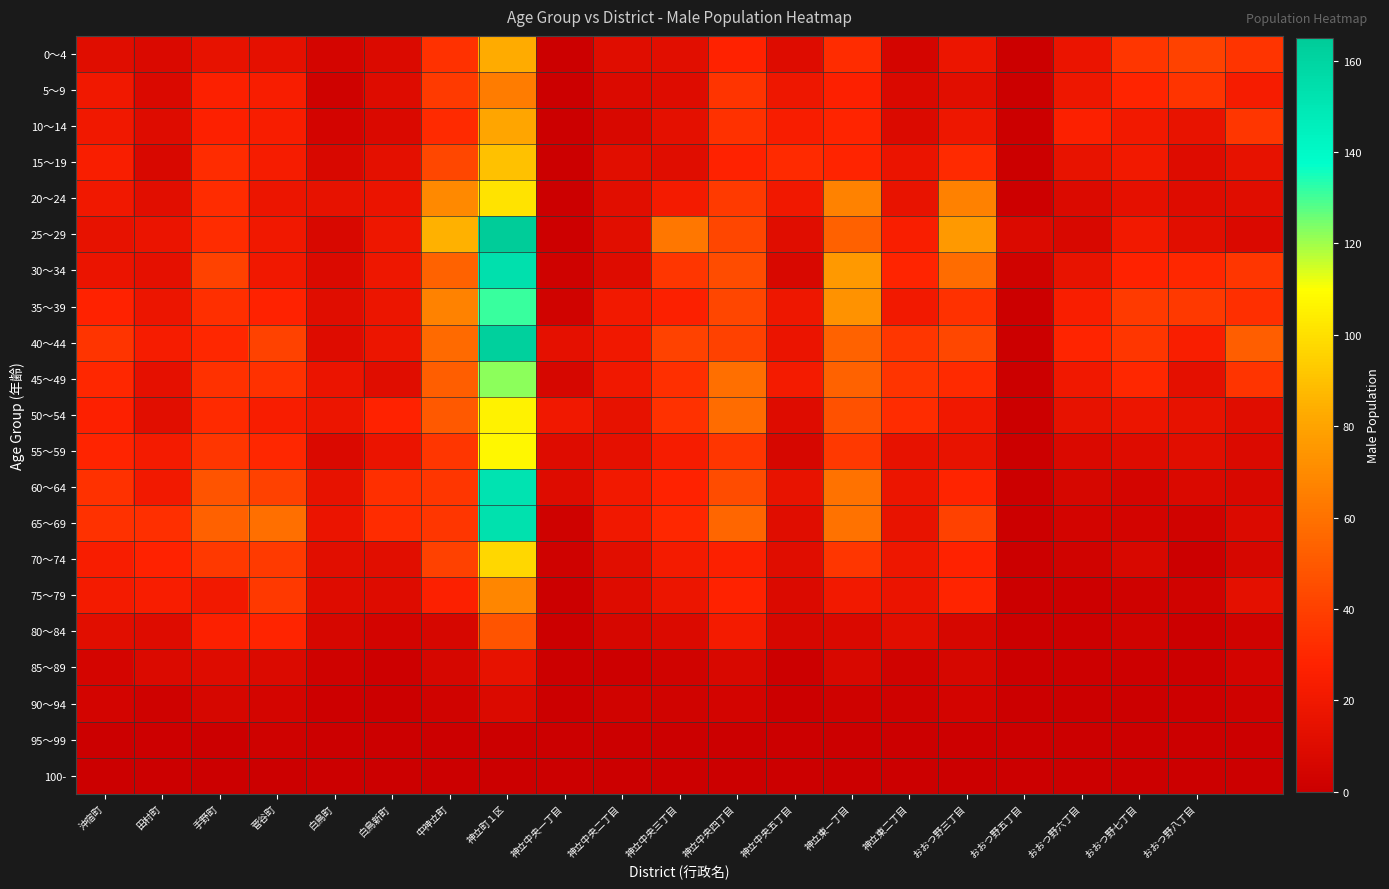

Rank the series by their maximum value, from lowest to highest.

100-, 95～99, 90～94, 85～89, 80～84, 5～9, 75～79, 10～14, 0～4, 15～19, 70～74, 20～24, 50～54, 55～59, 45～49, 35～39, 60～64, 65～69, 30～34, 40～44, 25～29